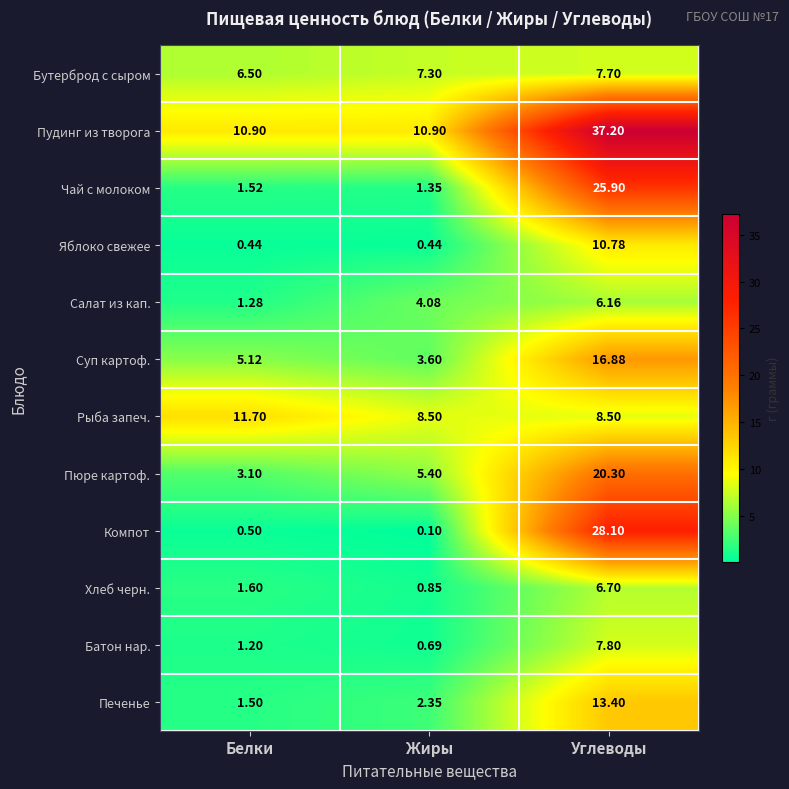

At Белки, list the series in order from largest to smallest.

Рыба запеч., Пудинг из творога, Бутерброд с сыром, Суп картоф., Пюре картоф., Хлеб черн., Чай с молоком, Печенье, Салат из кап., Батон нар., Компот, Яблоко свежее